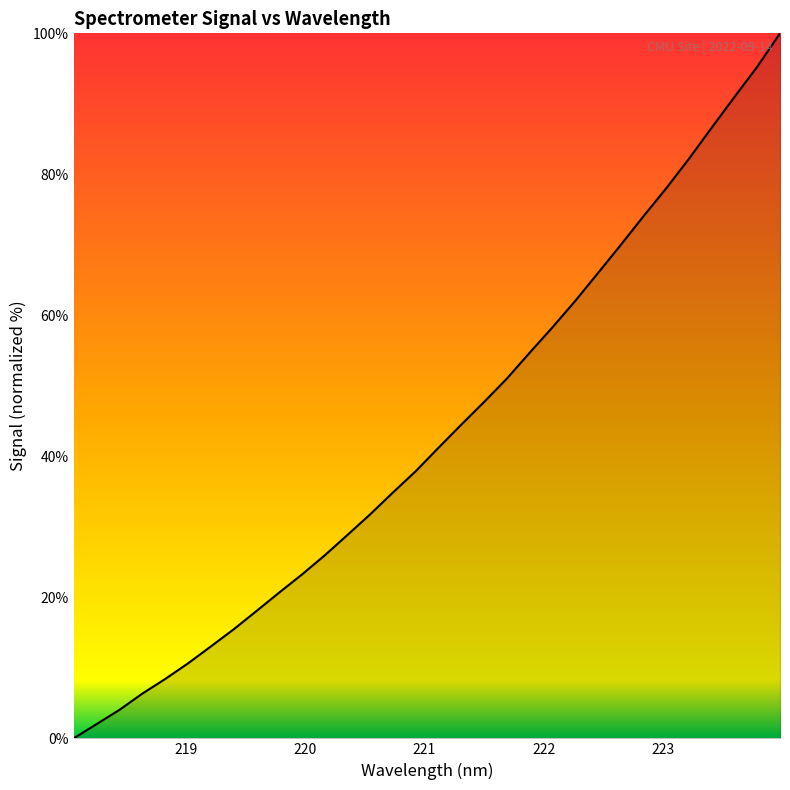

What is the greatest value displayed?

100.0